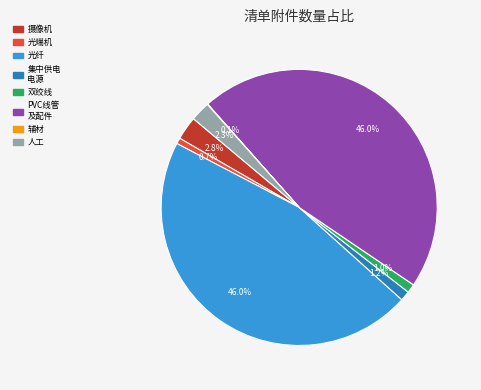

Is there a majority slice in this chart?

No